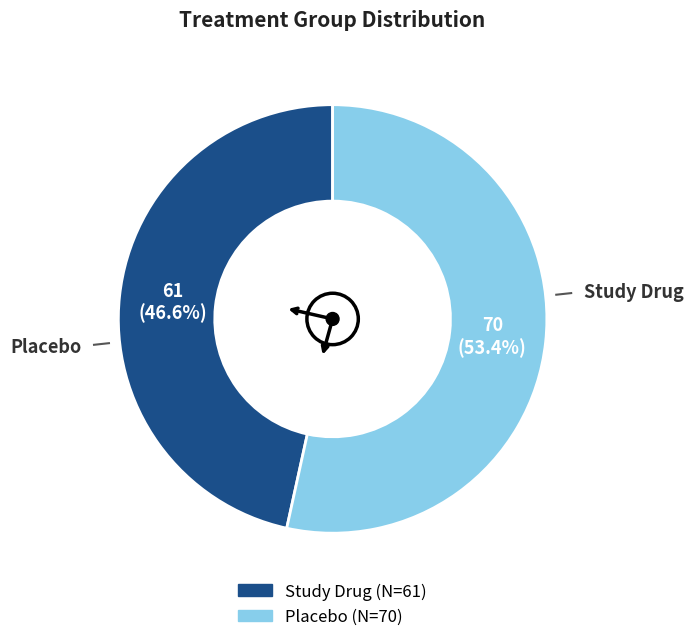

Which slice is the smallest?

Study Drug